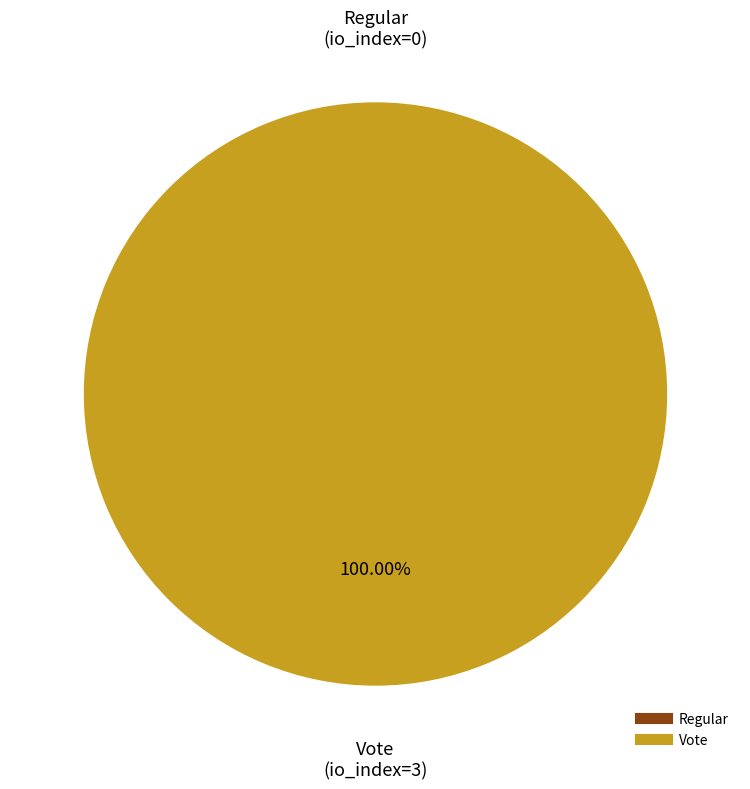

What portion of the pie excludes Regular?

100.0%